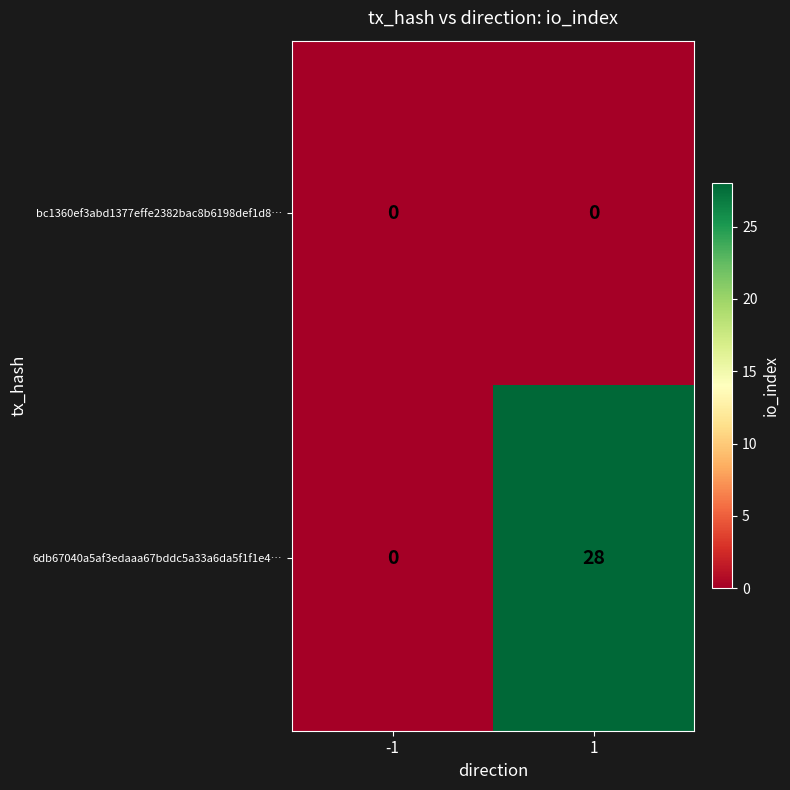

Reading left to right, transcribe all the data shown in this chart.

bc1360ef3abd1377effe2382bac8b6198def1d8…: 0	0
6db67040a5af3edaaa67bddc5a33a6da5f1f1e4…: 0	28